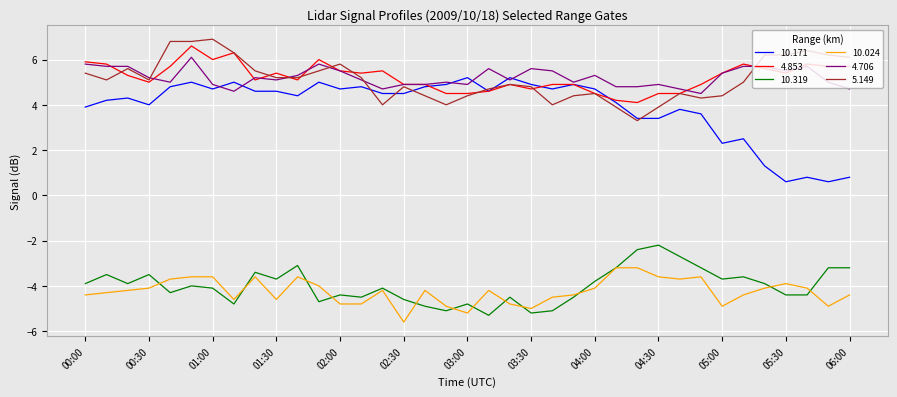

Which series has the largest range (max minus min)?

10.171